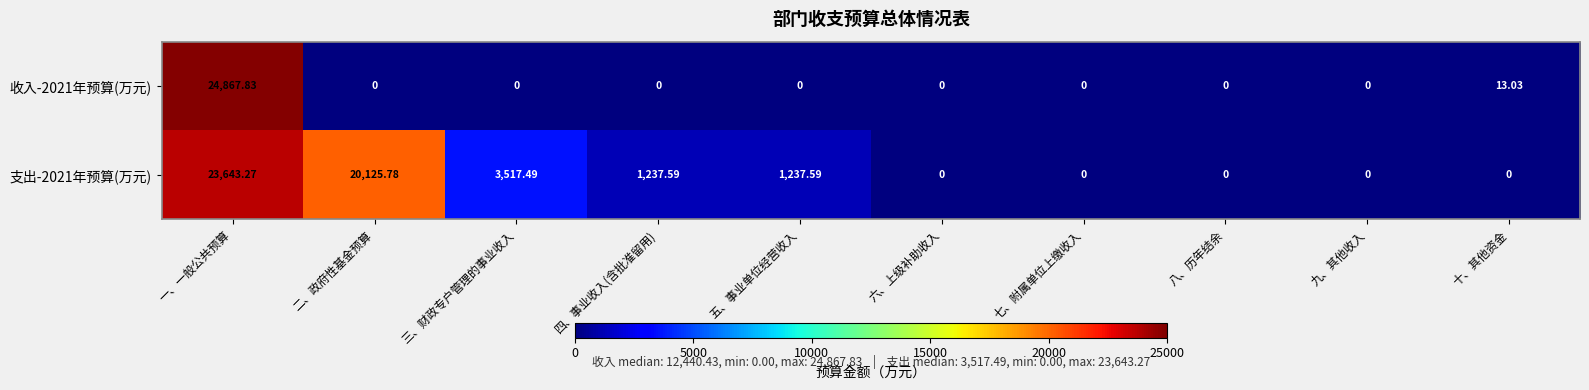

Which series has the largest range (max minus min)?

收入-2021年预算(万元)